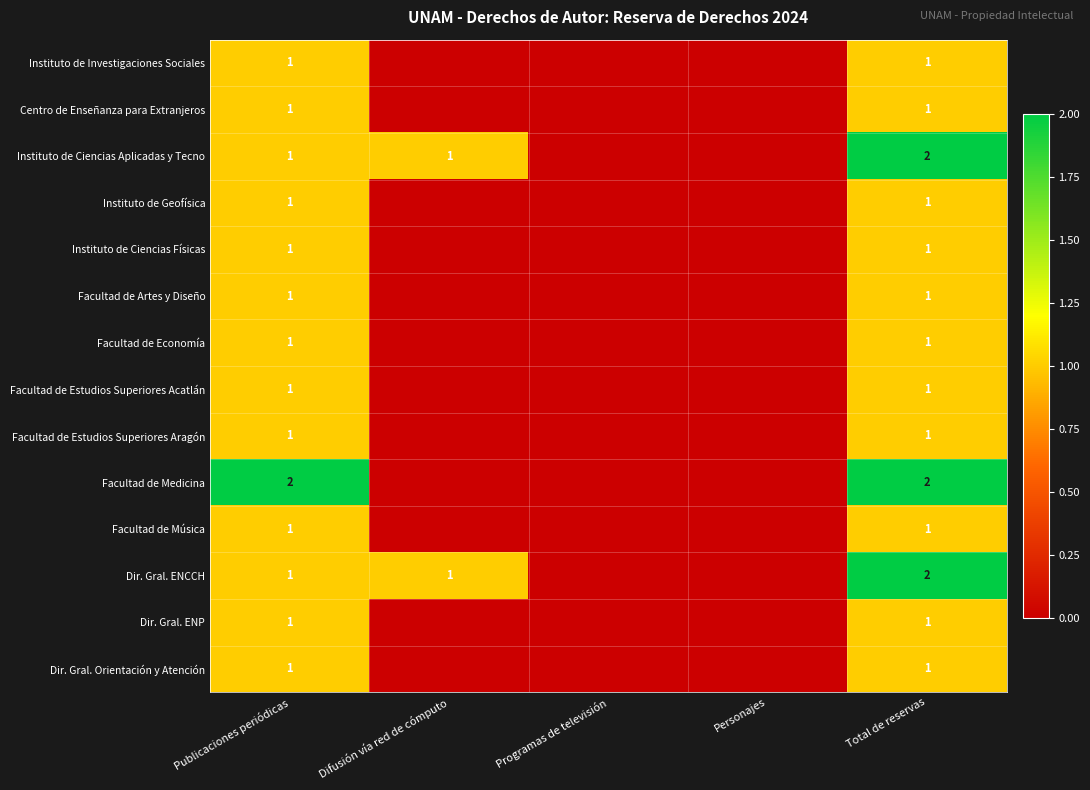

At which category is the sum across all series the highest?

Total de reservas